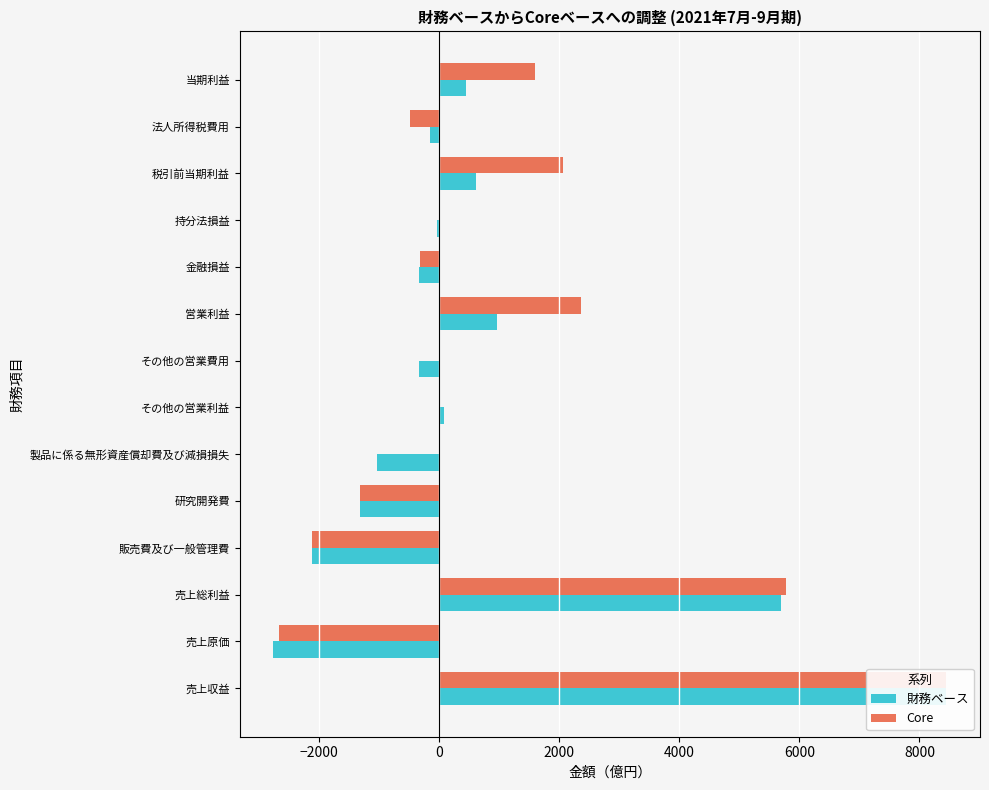

What is the average value of the 財務ベース series?

586